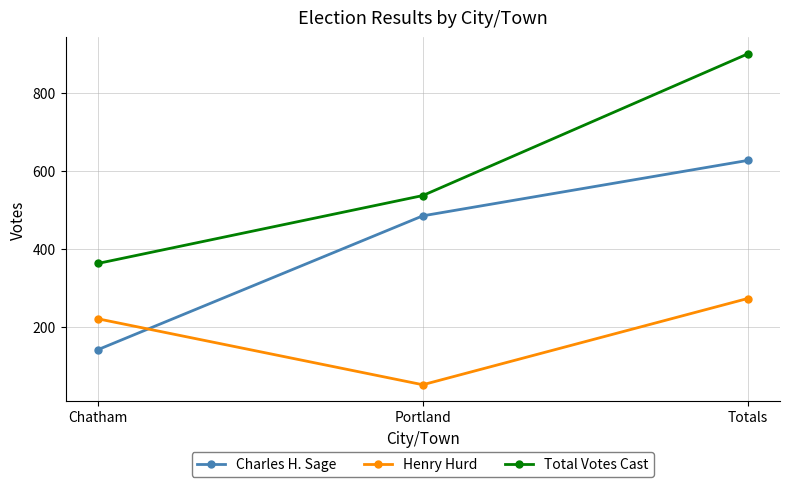

Does the chart have visible grid lines?

Yes